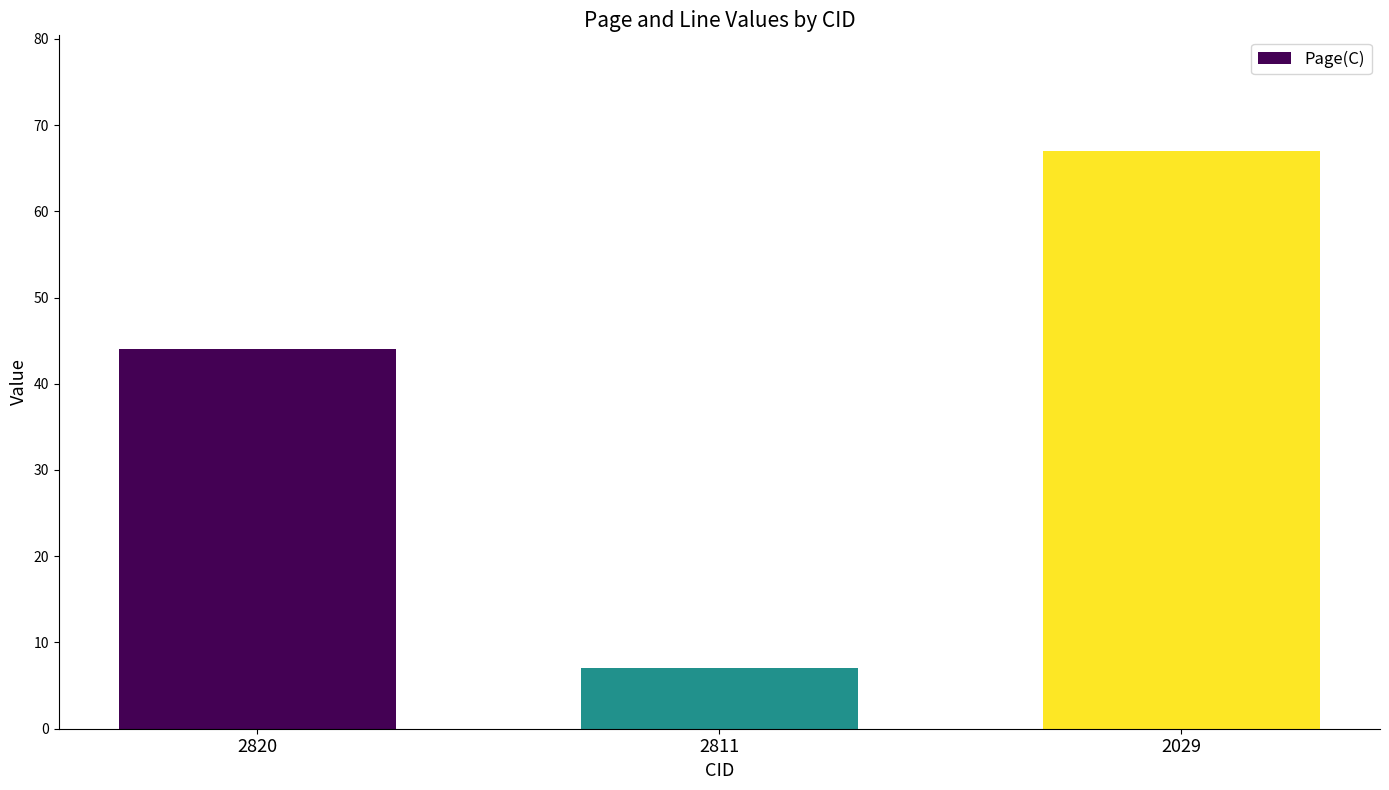

At which label is the value closest to 37?

2820